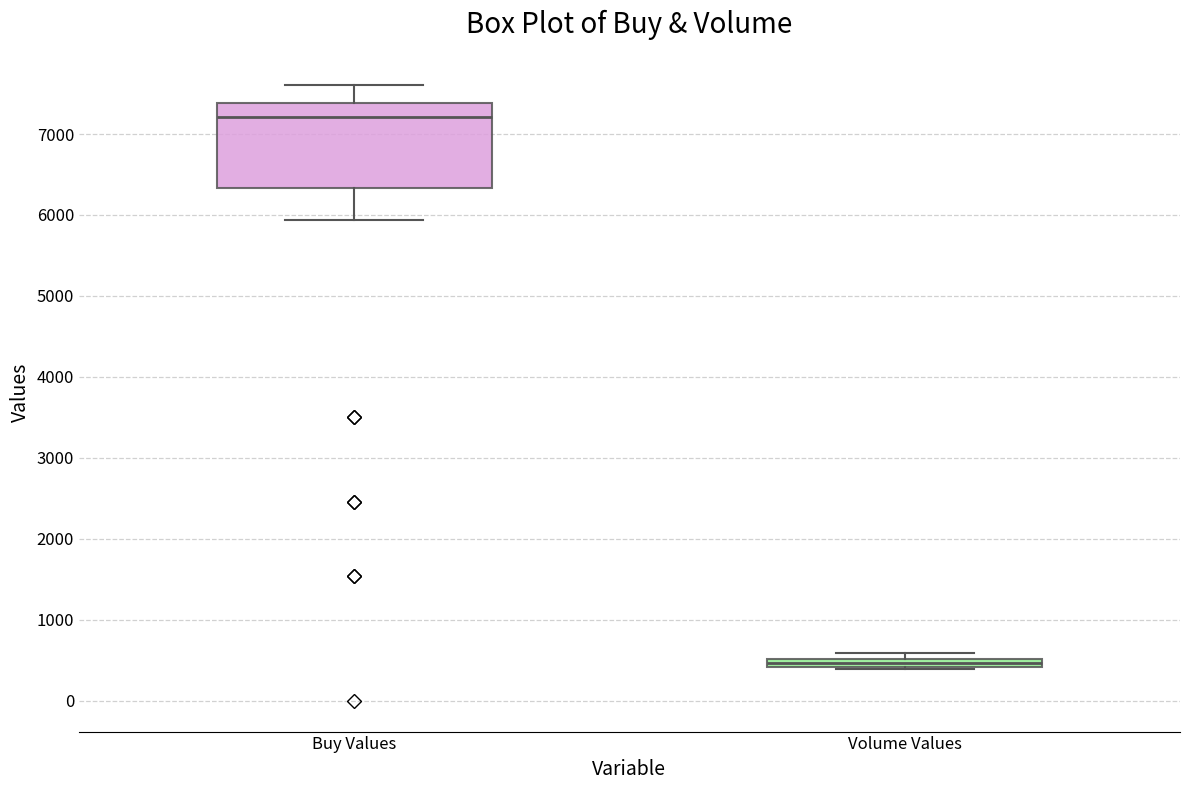

Where does the median line of the box for Buy Values sit on the y-axis? The values are not printed on the chart, so give them approximately, as read against the axis.

7200